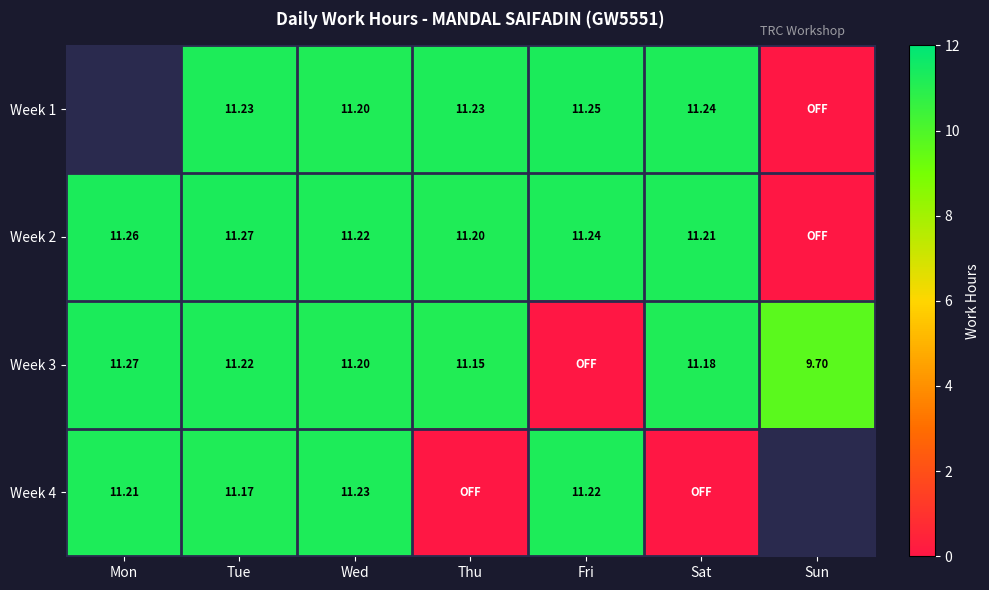

How many data points in Week 3 are less than 11?

2